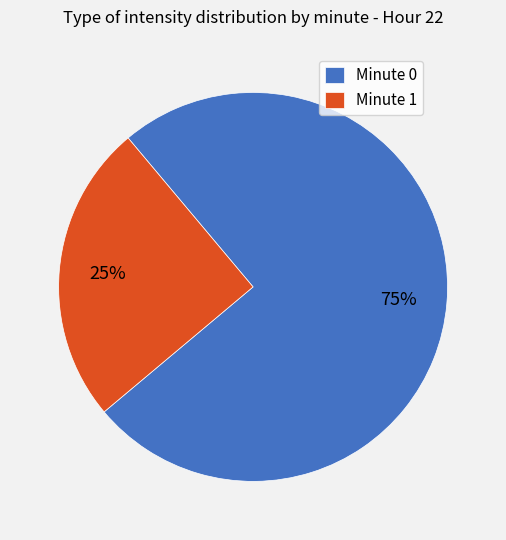

Is there a majority slice in this chart?

Yes